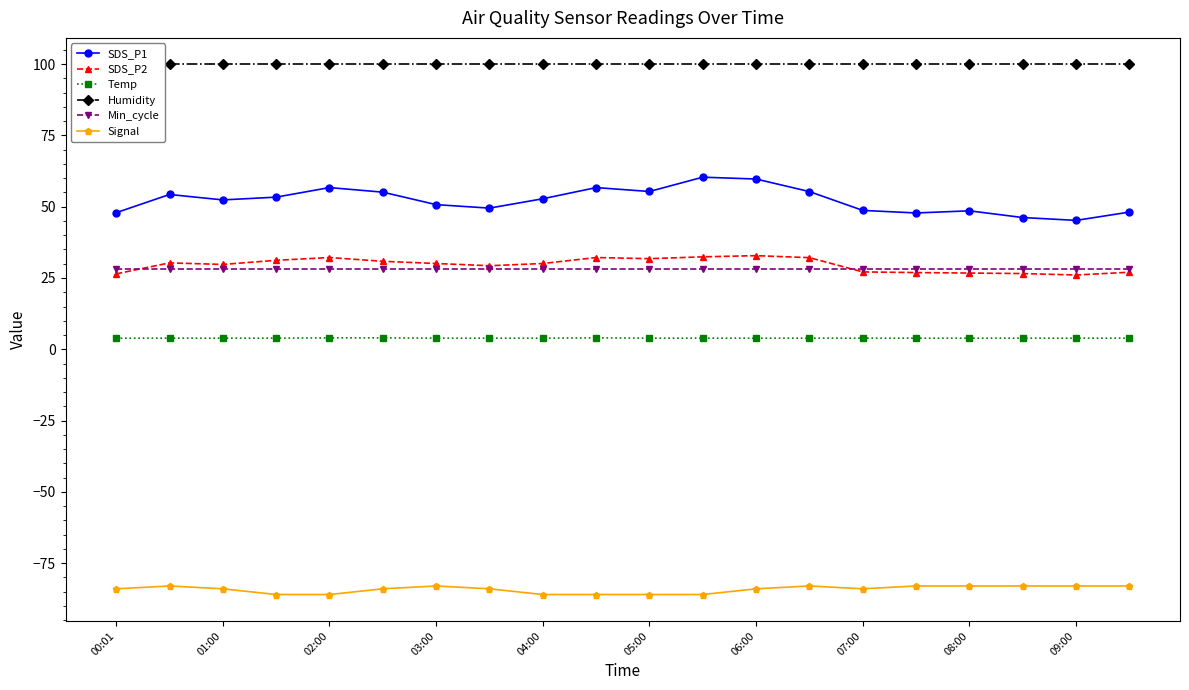

What is the average value of the Signal series?

-84.2